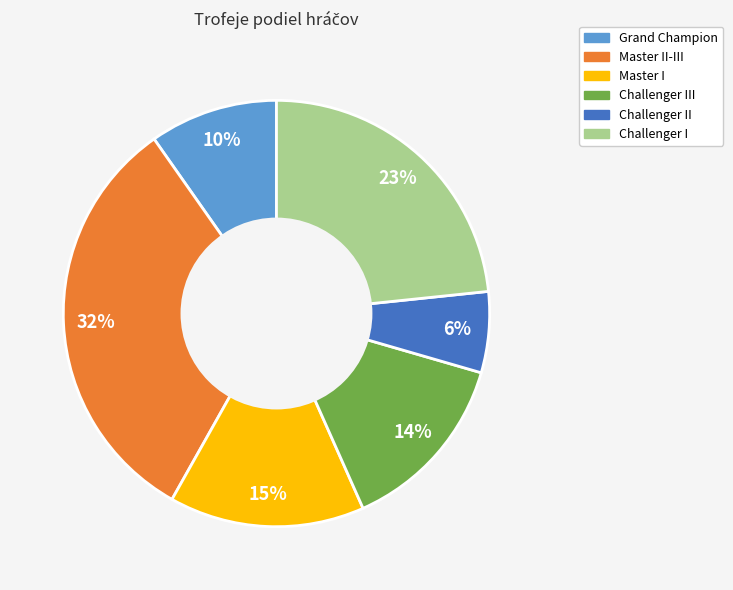

To the nearest percent, what is the difference between the Challenger III and Challenger I slice percentages?

9%